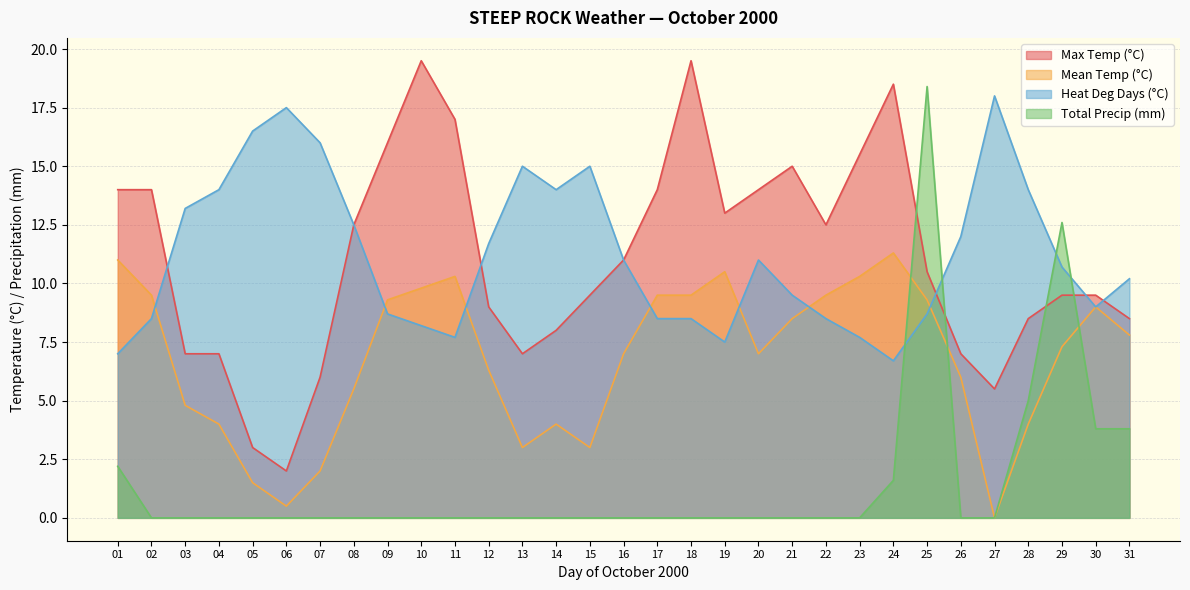

In Heat Deg Days (°C), how many points are lower than both neighbors (excluding endpoints)?

5